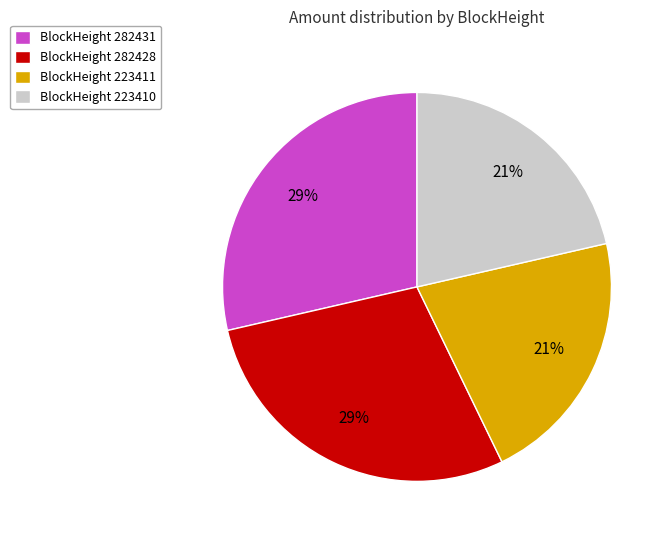

Does any single category account for the majority?

No